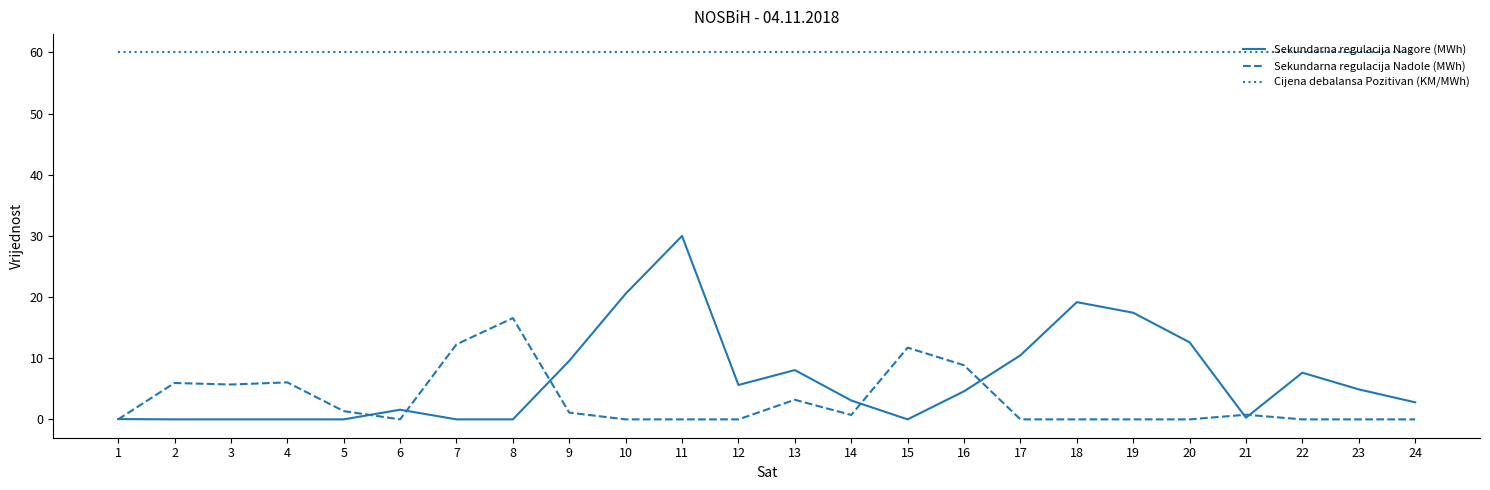

What is the difference between the highest and lowest values at 8?

60.0